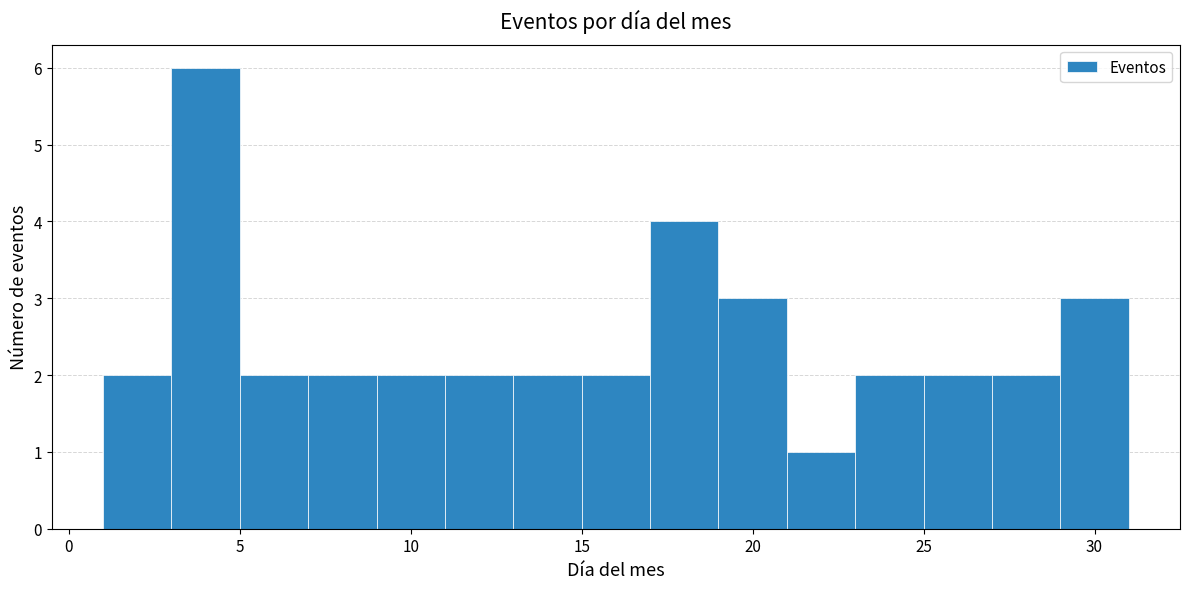

How tall is the bar that spans 1 to 3 on the x-axis? The values are not printed on the chart, so give them approximately, as read against the axis.

2